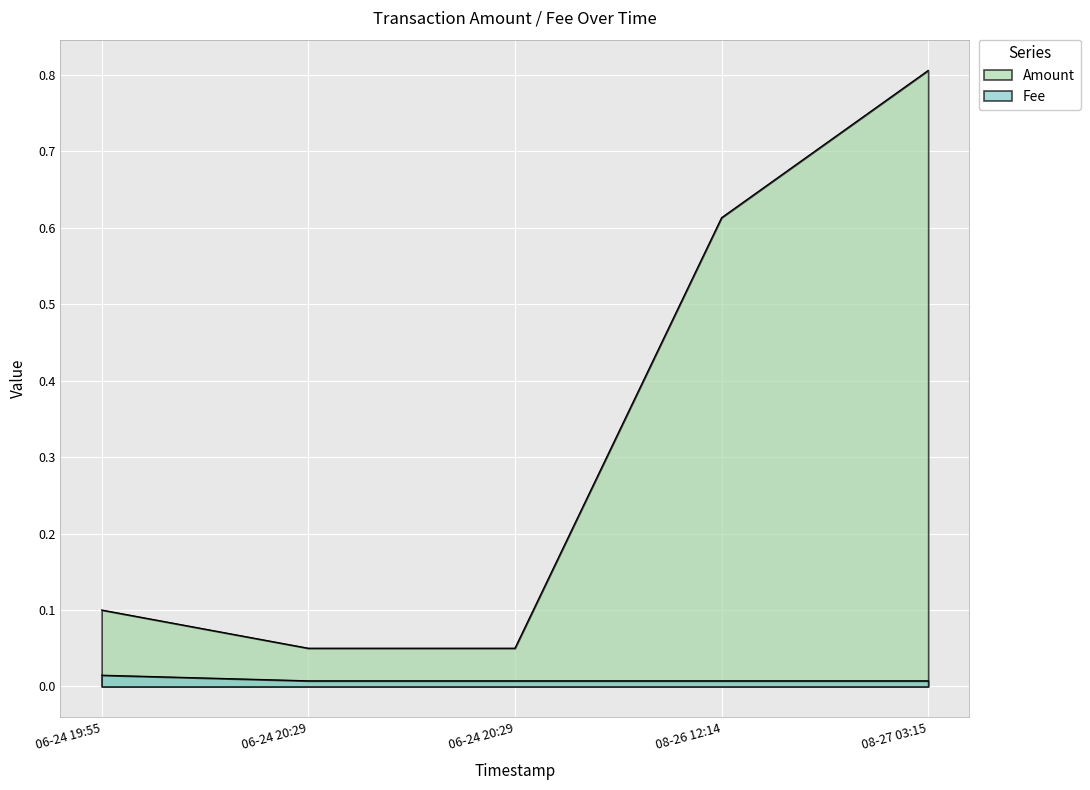

What is the difference between the Amount values at 08-26 12:14 and 08-27 03:15?

0.2